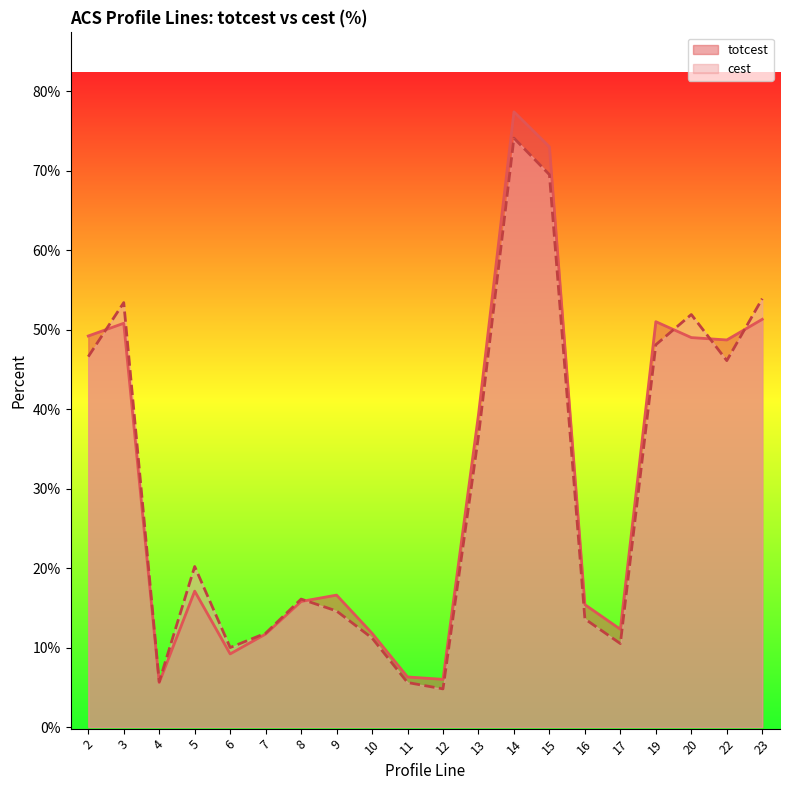

What is the value of the totcest point at the 2nd from the left?

50.8